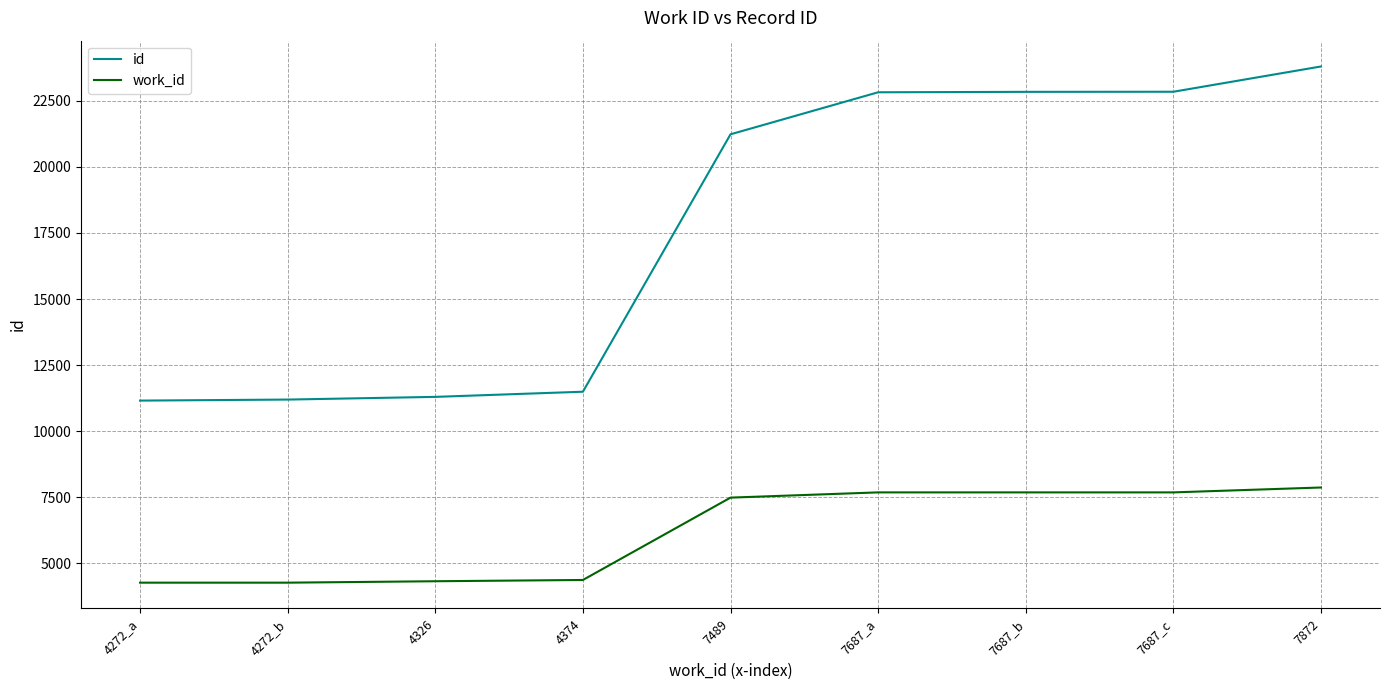

Which series has the widest spread of values?

id